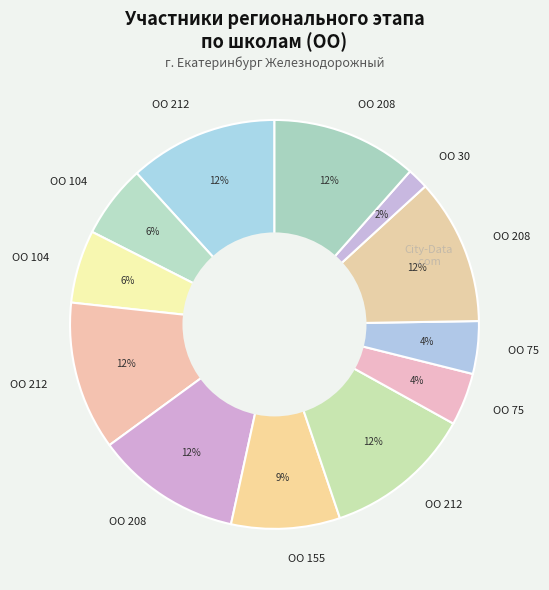

How many slices are in this pie chart?

12